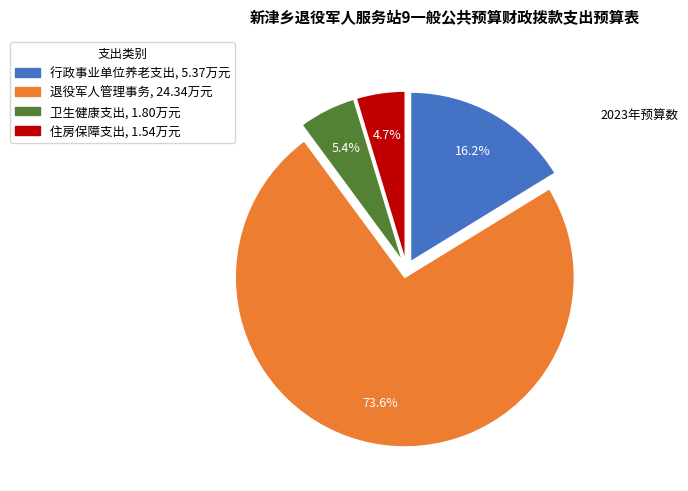

What percentage do 住房保障支出 and 卫生健康支出 together represent?

10.1%